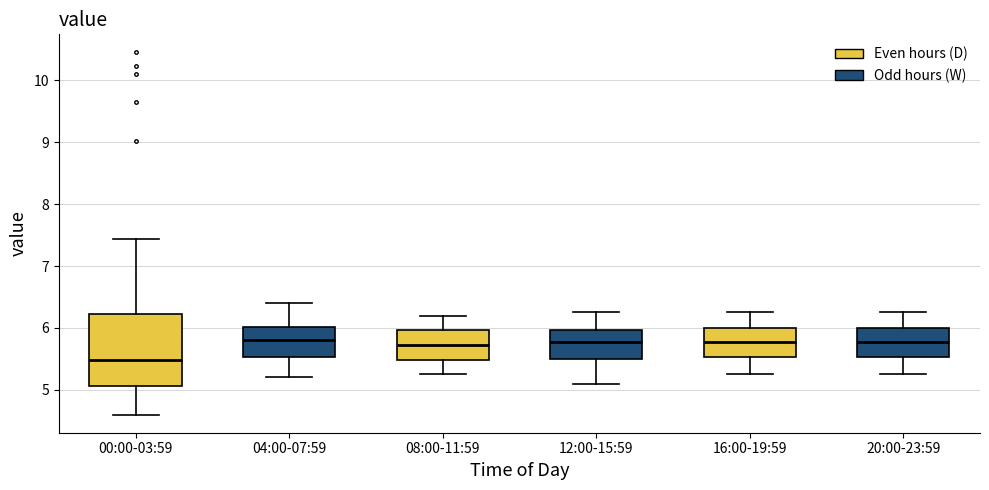

Comparing the boxes themselves (not the whiskers), which one is the tallest?

00:00-03:59